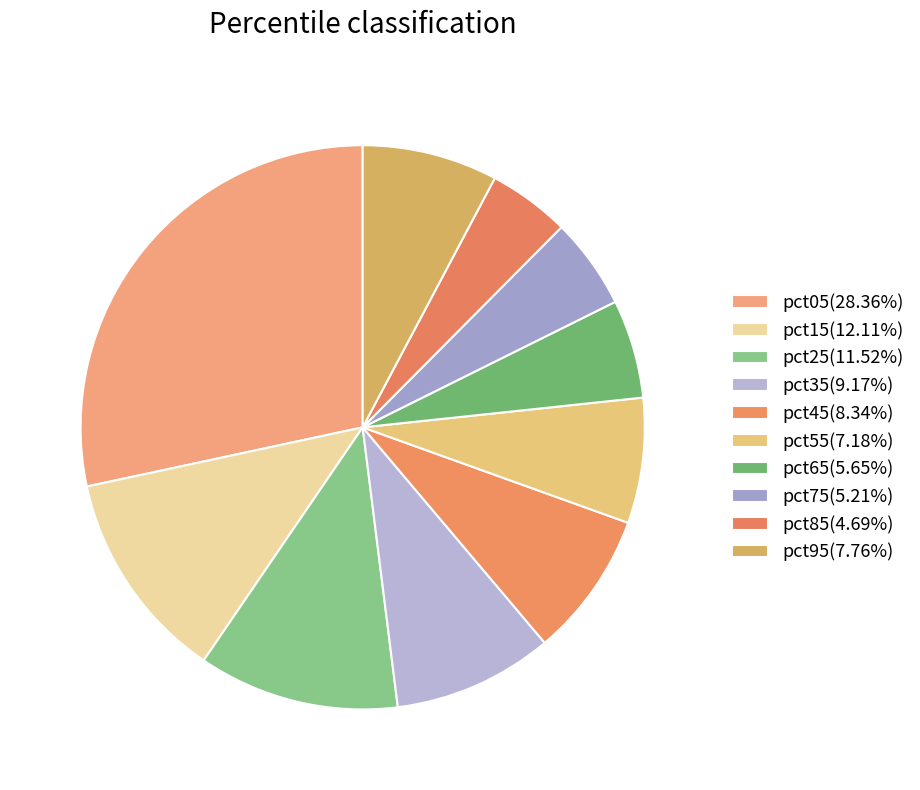

How many slices are in this pie chart?

10